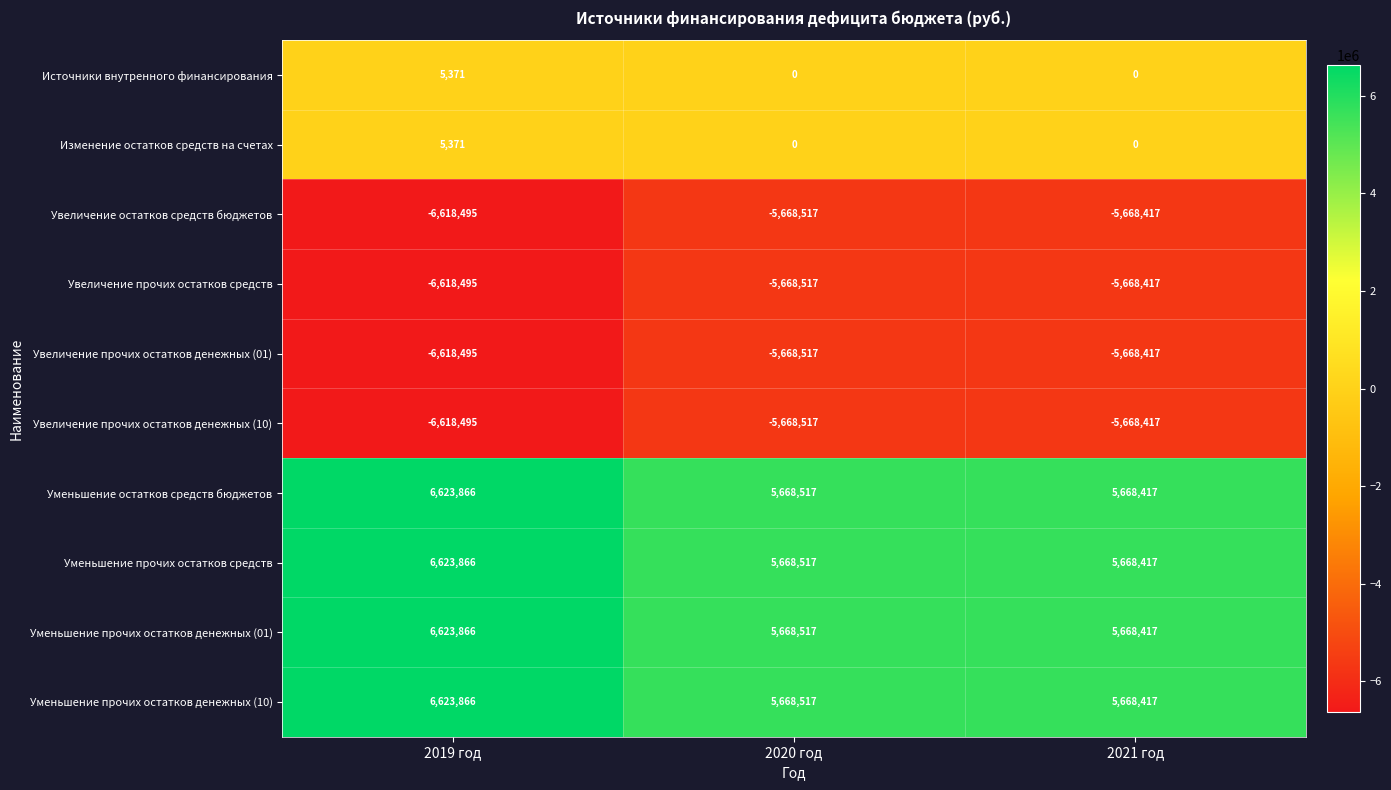

Rank the categories by Увеличение остатков средств бюджетов value from highest to lowest.

2021 год, 2020 год, 2019 год